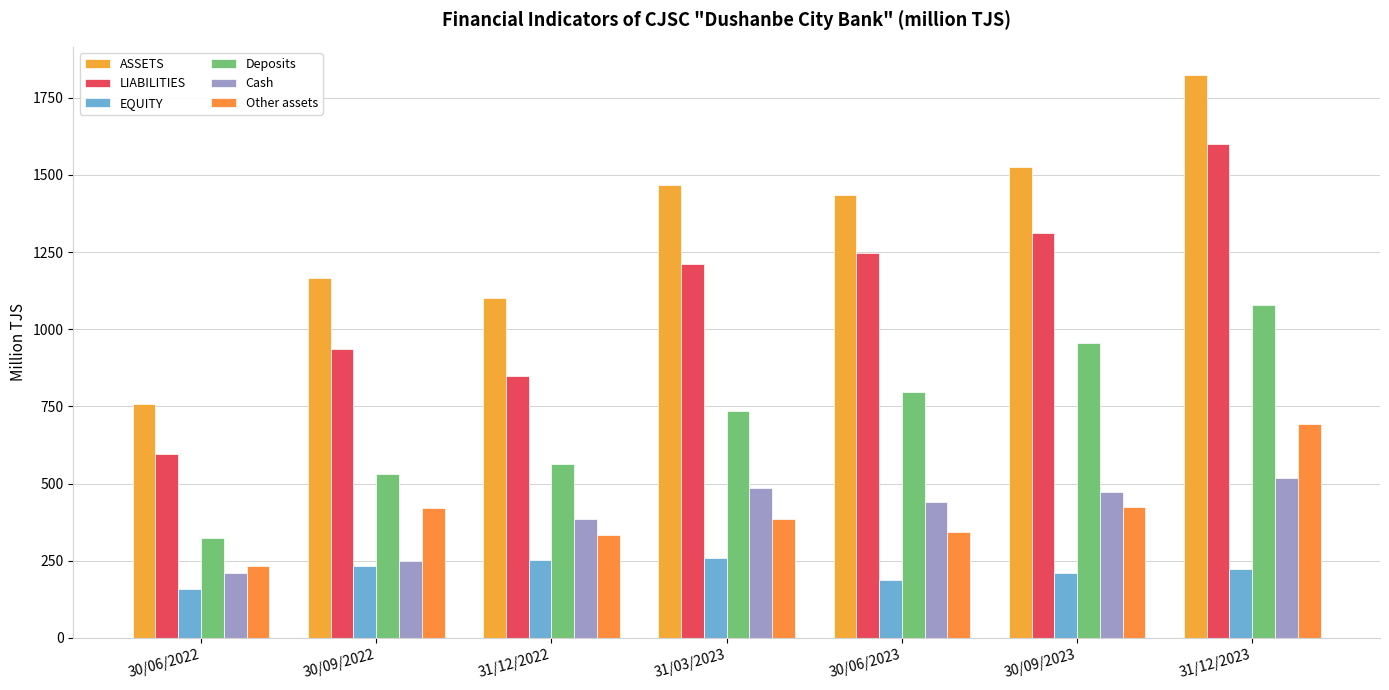

Are the bars horizontal?

No